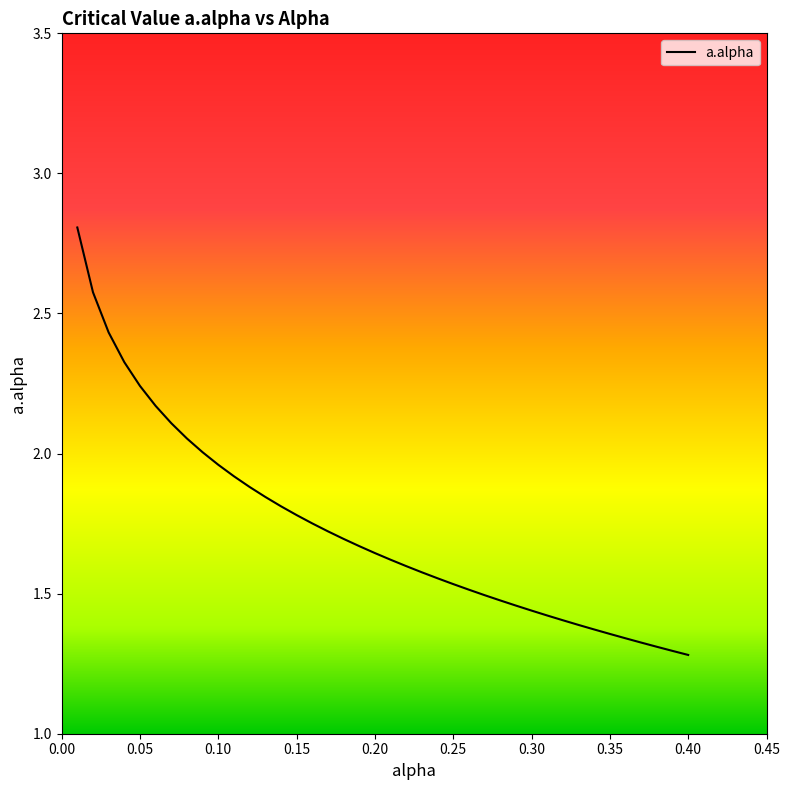

How many lines are shown in the chart?

1